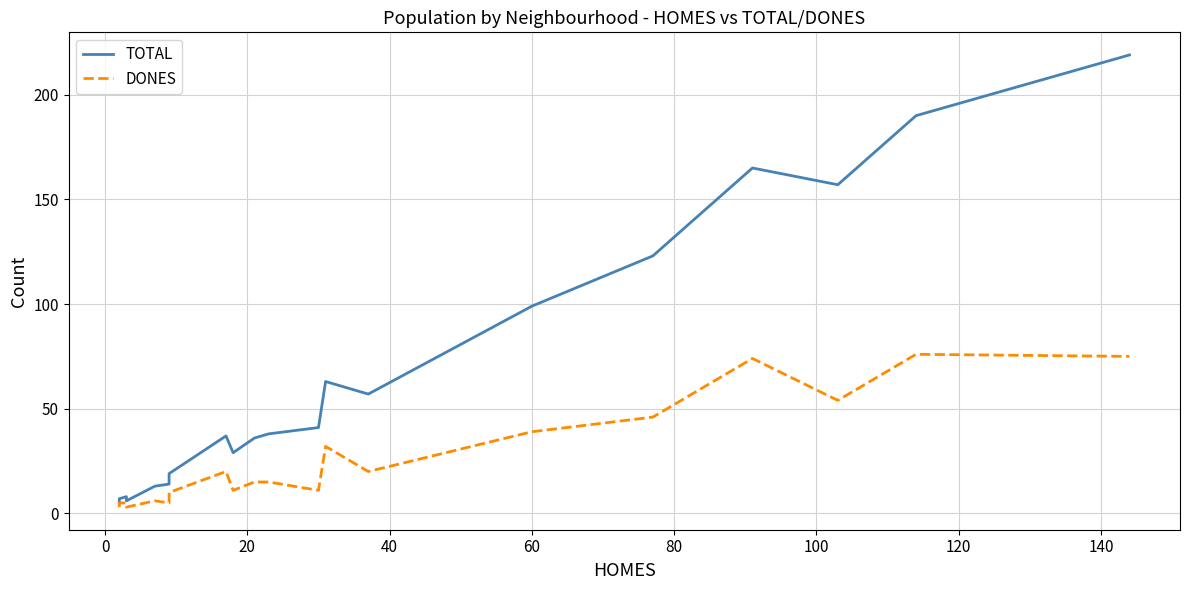

What is the sum of all DONES values?

525